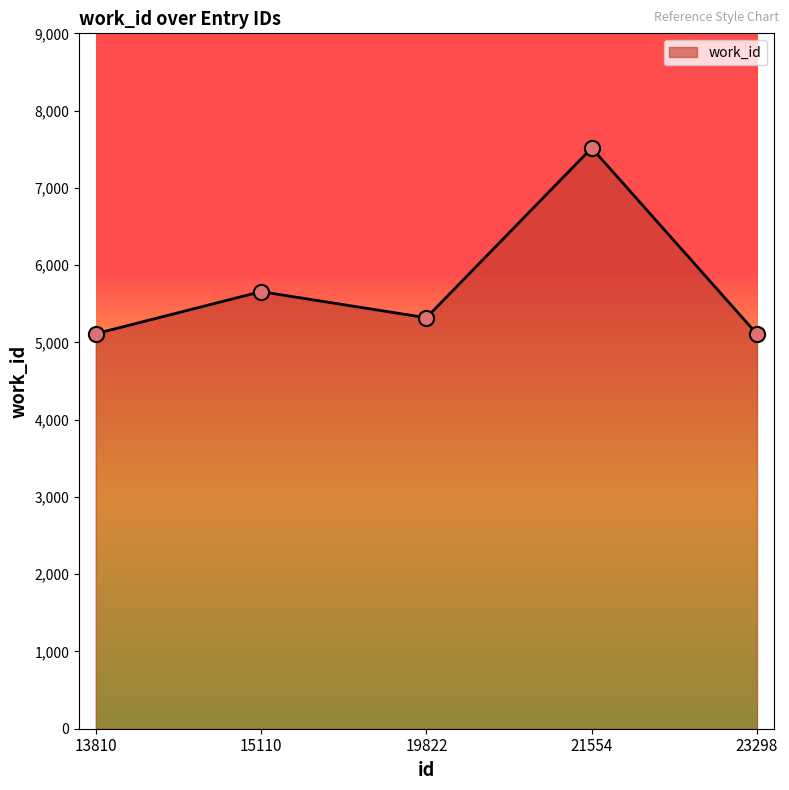

Between 21554 and 23298, which is larger?

21554